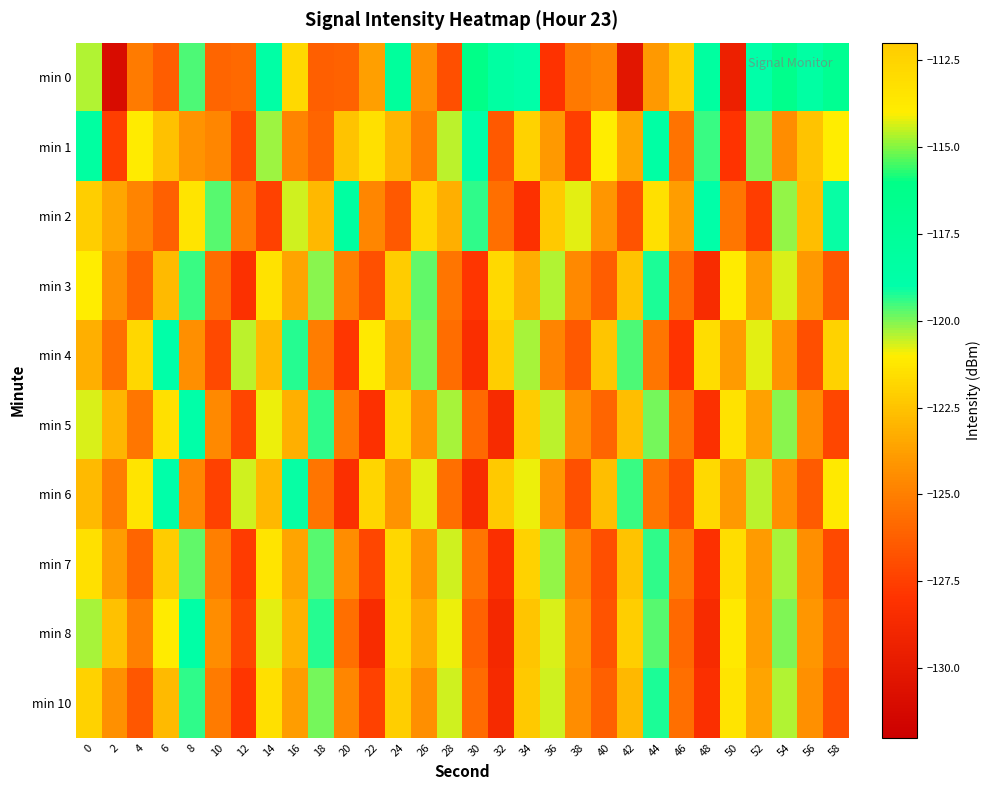

What is the difference between the highest and lowest values at 8?

6.0